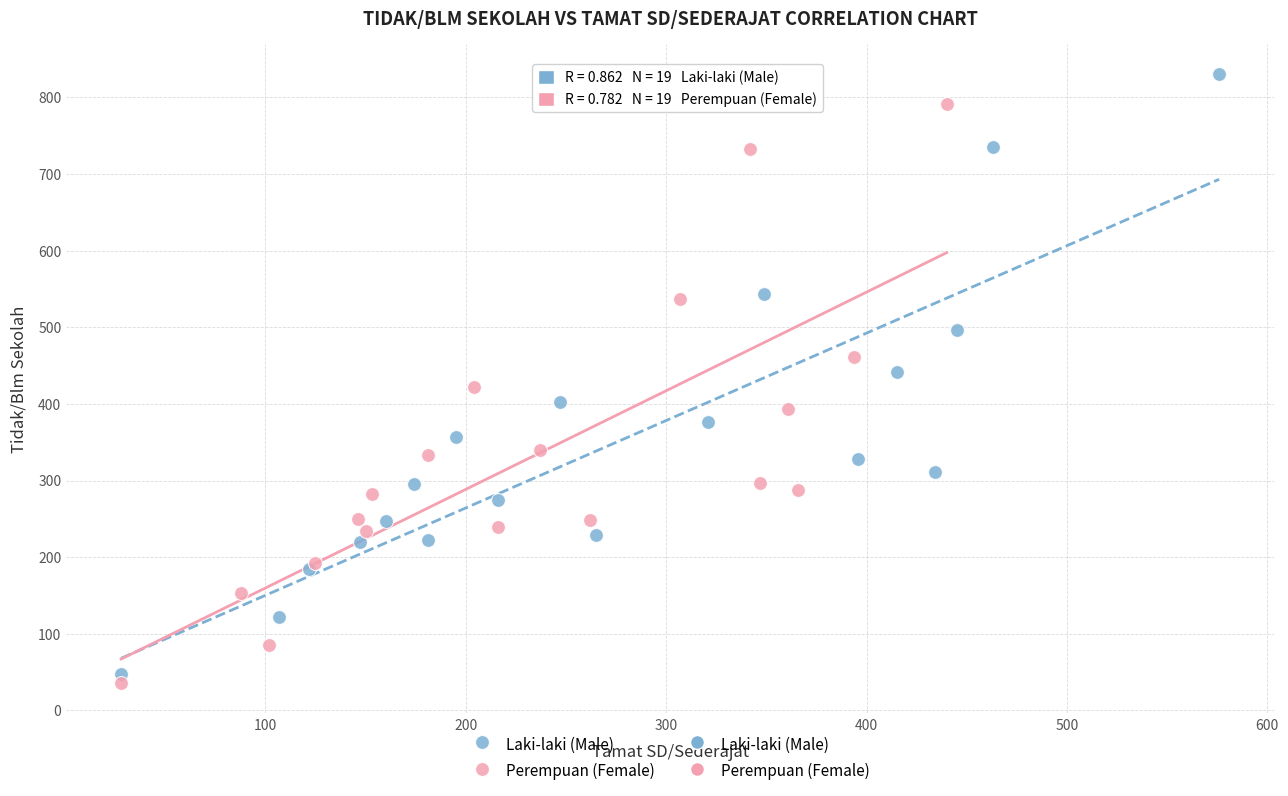

Which series reaches the maximum Y coordinate?

Laki-laki (Male)